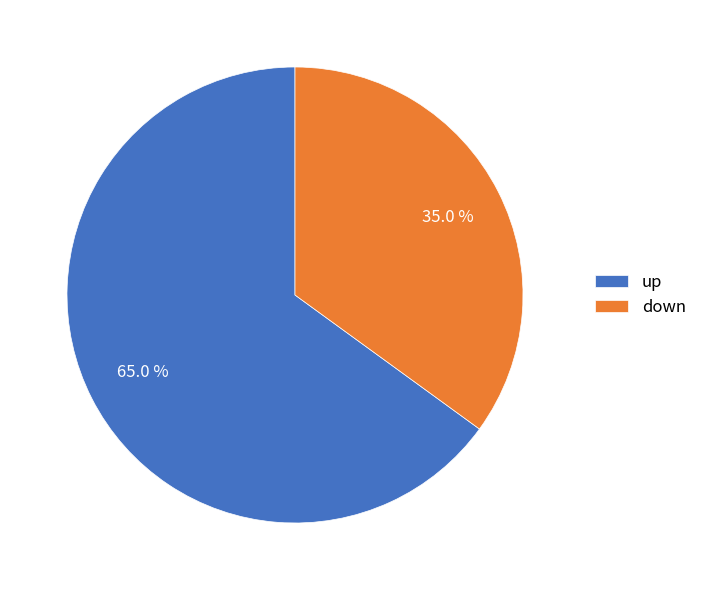

Is it true that up is 46% of the pie?

False